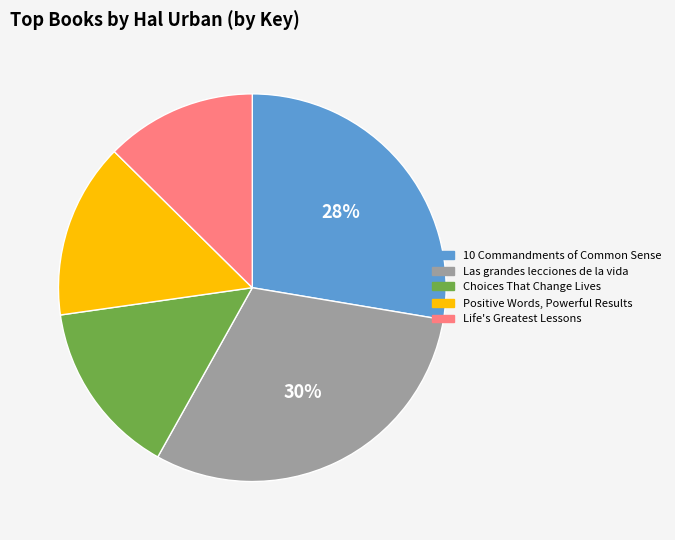

To the nearest percent, what percentage of the pie is Positive Words, Powerful Results?

15%